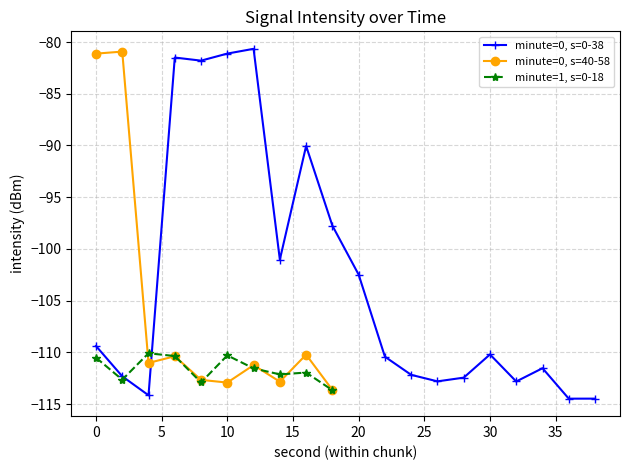

How many values in the 8:00 series are below -110?

11